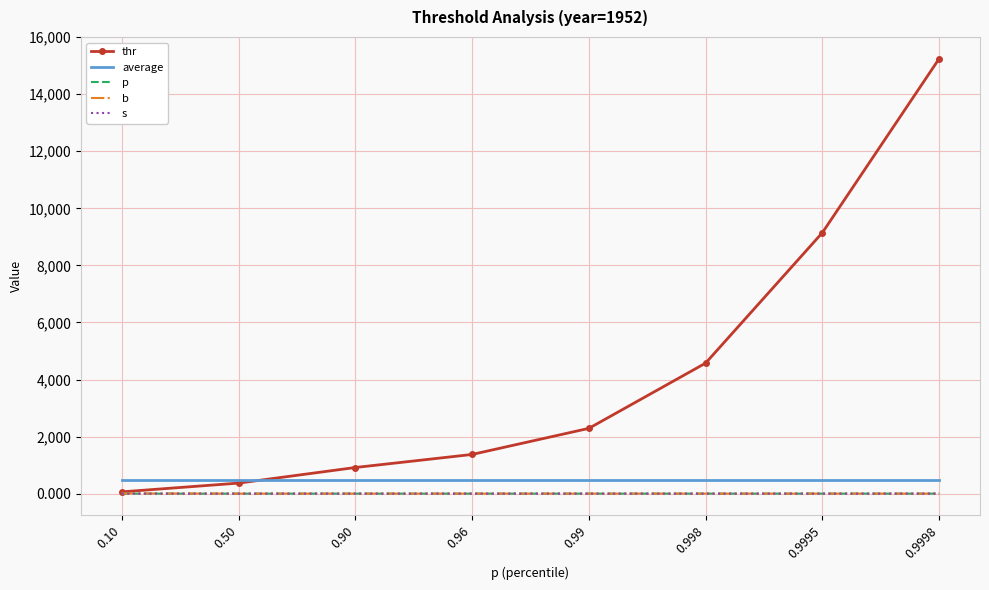

Which series has the largest range (max minus min)?

thr